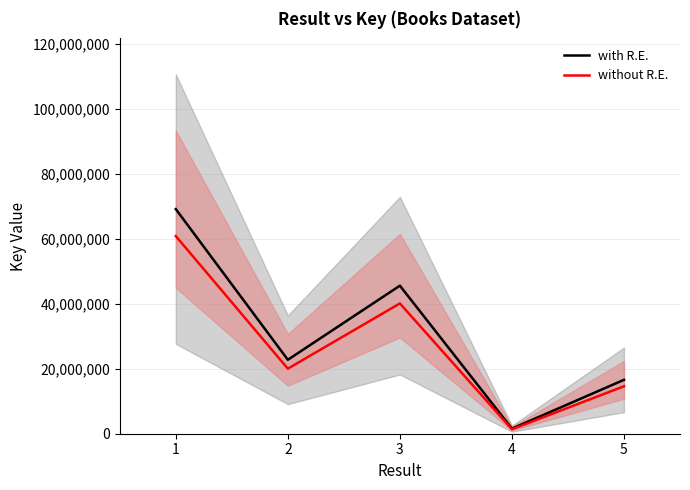

What is the average value of the without R.E. series?

27407864.7